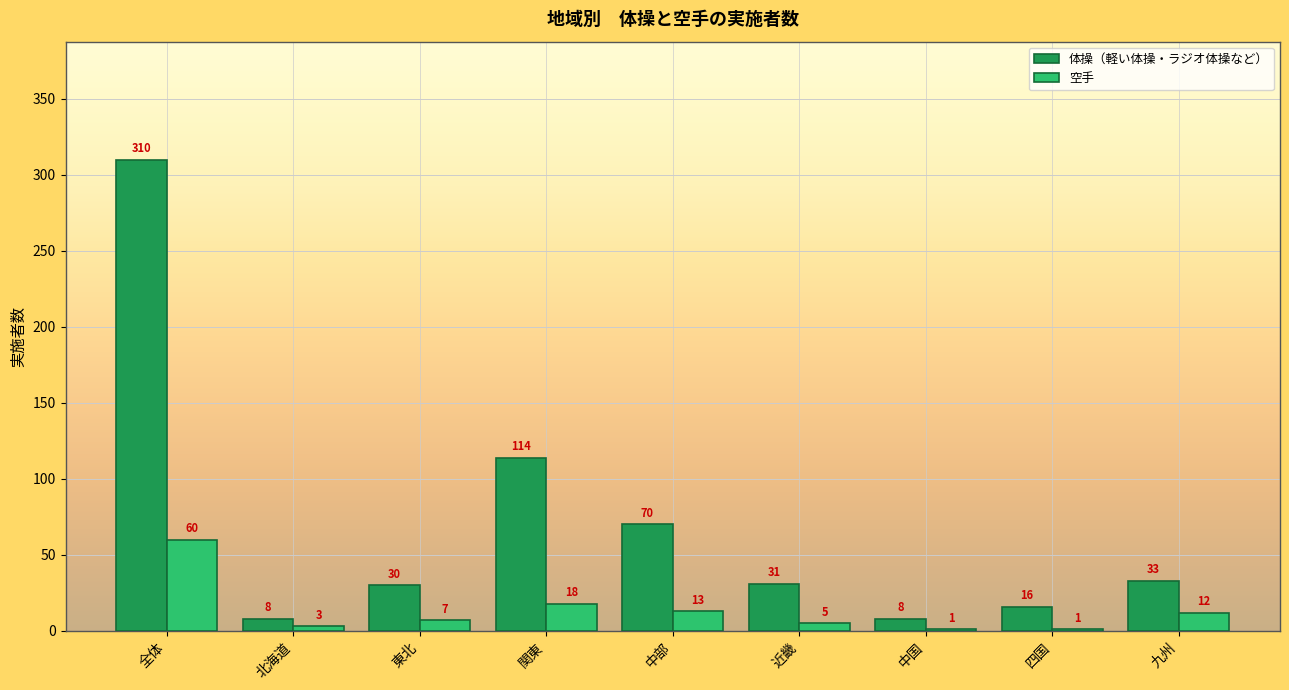

At which label does 空手 reach its peak?

全体